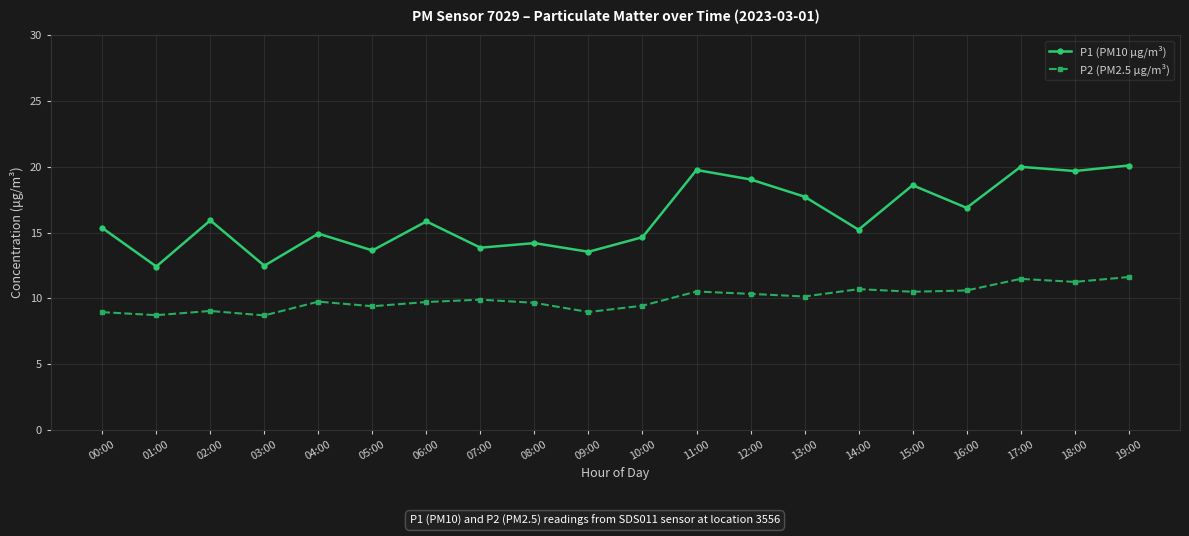

True or false: P1 (PM10 µg/m³) has more than 0 points higher than both neighbors.

True